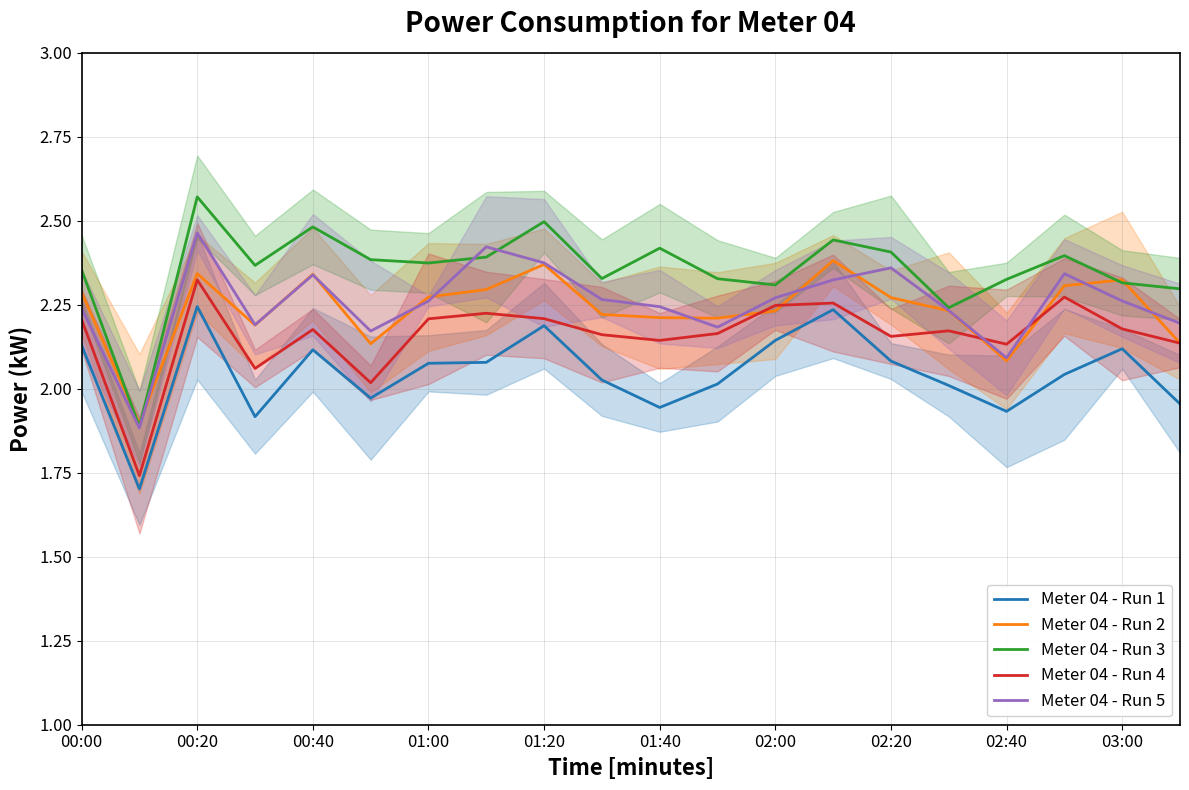

Does the chart have visible grid lines?

Yes